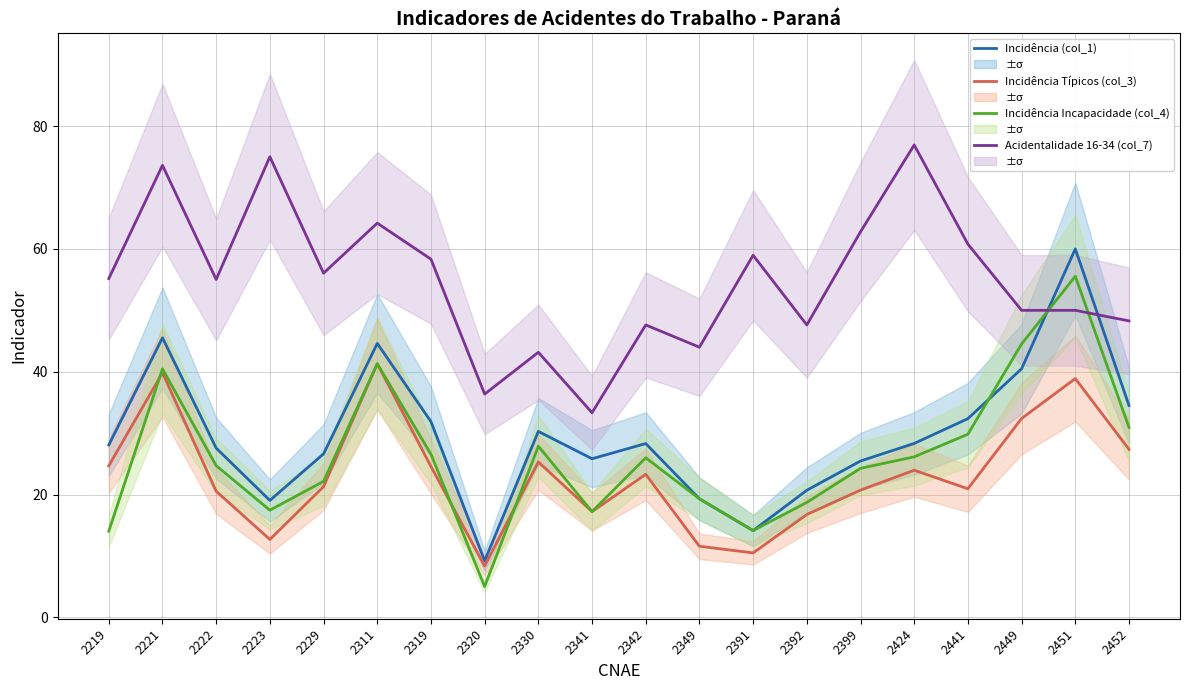

At how many categories does at least one series exceed 10?

20